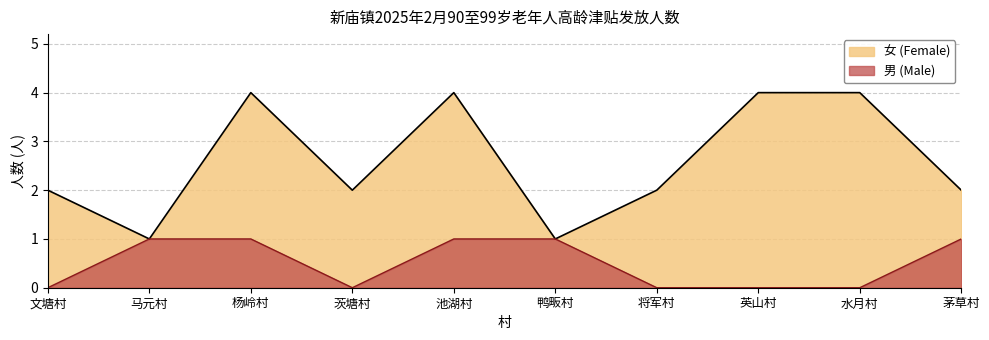

Is the value of 男 (Male) at 茨塘村 greater than the value of 女 (Female) at 文塘村?

No